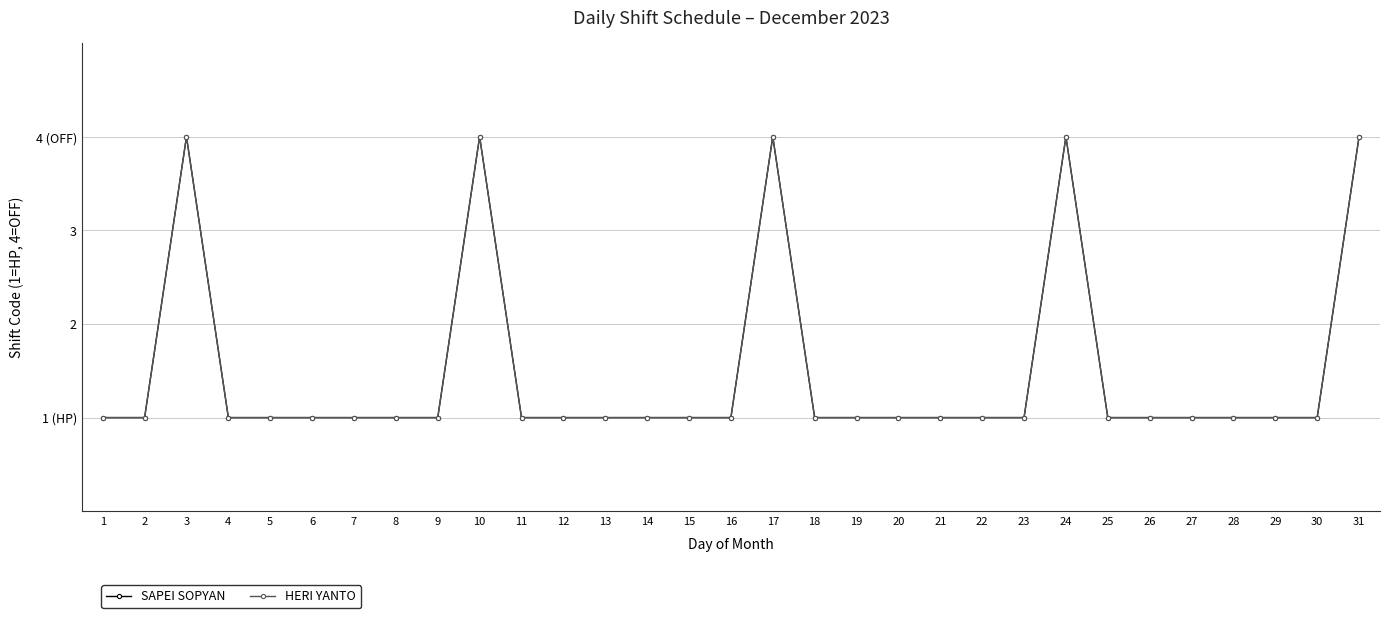

Does the chart have visible grid lines?

Yes